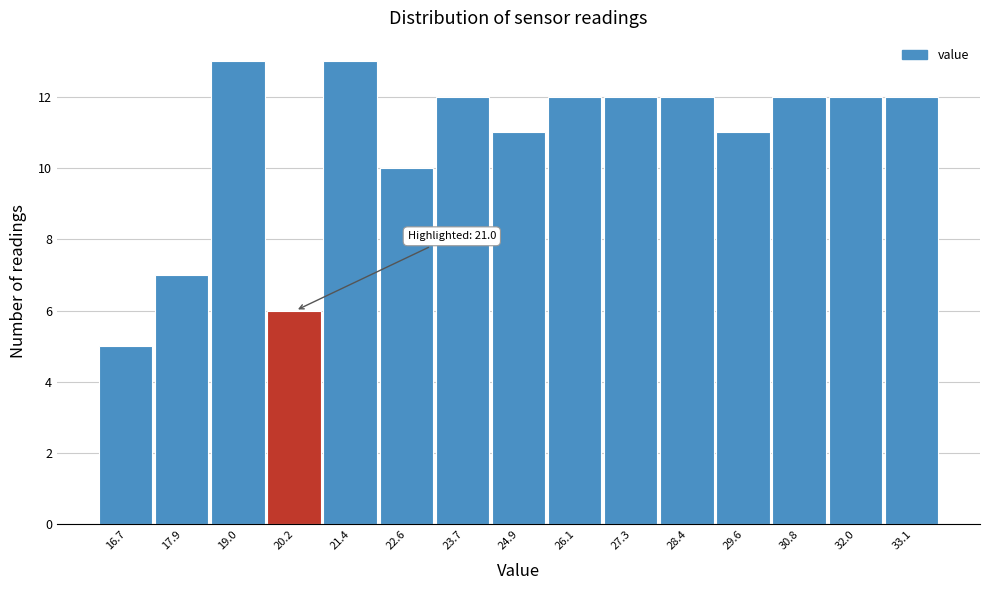

Reading right to left, transcribe all the data shown in this chart.

33.1=12	32.0=12	30.8=12	29.6=11	28.4=12	27.3=12	26.1=12	24.9=11	23.7=12	22.6=10	21.4=13	20.2=6	19.0=13	17.9=7	16.7=5